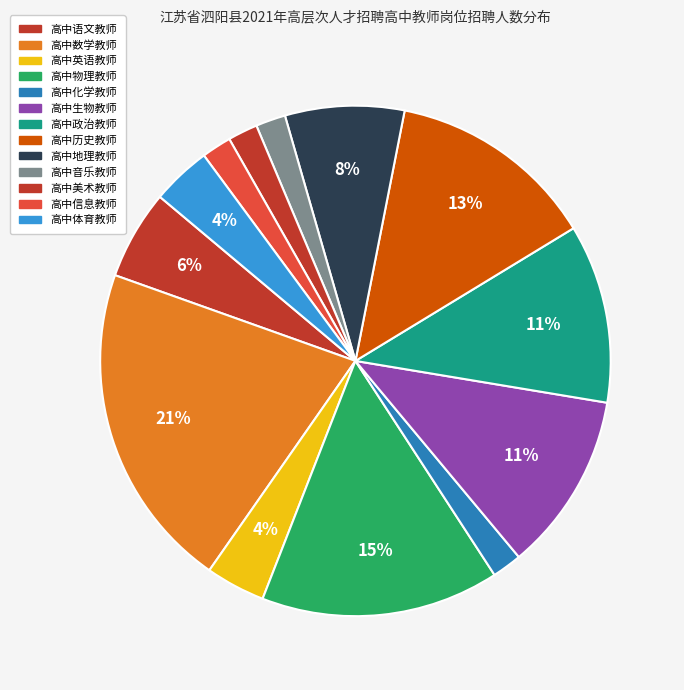

The 高中地理教师 slice represents 15% of the pie. True or false?

False